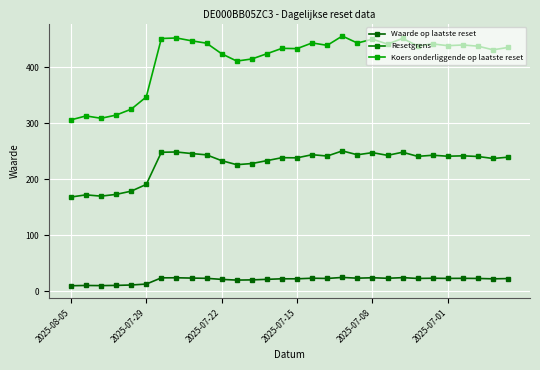

What are all the series names shown in the legend?

Waarde op laatste reset, Resetgrens, Koers onderliggende op laatste reset